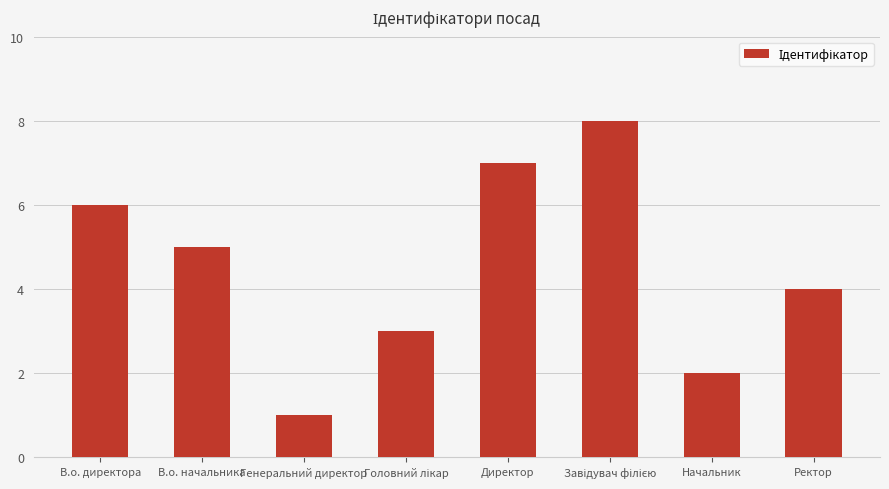

Count the values in the range 3 to 7.

5